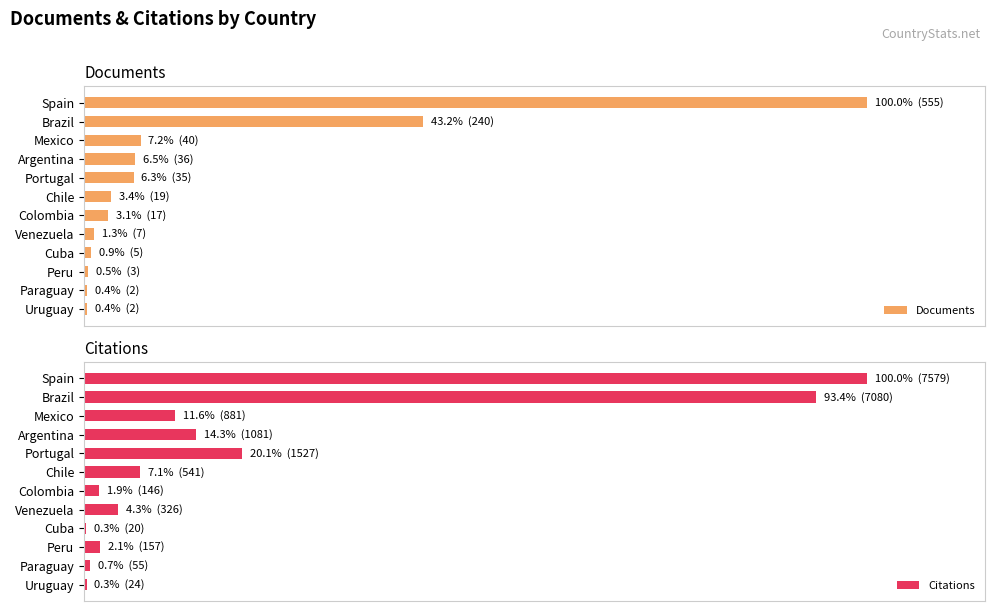

Reading right to left, list all the values displayed in this chart.

Documents: 0.0	0.0	0.0	0.0	0.0	0.0	0.0	0.1	0.1	0.1	0.4	1.0
Citations: 0.0	0.0	0.0	0.0	0.0	0.0	0.1	0.2	0.1	0.1	0.9	1.0